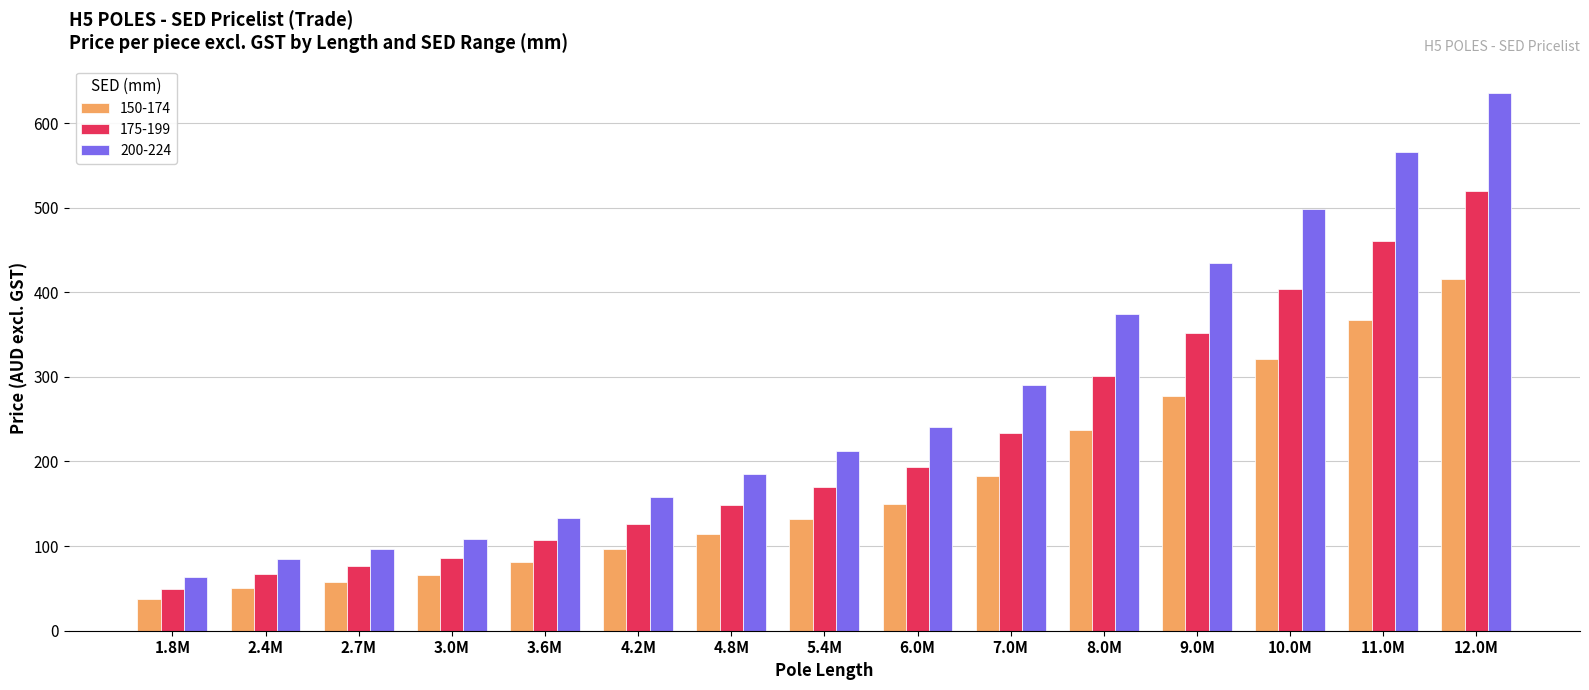

Read the 175-199 value at 6.0M.

193